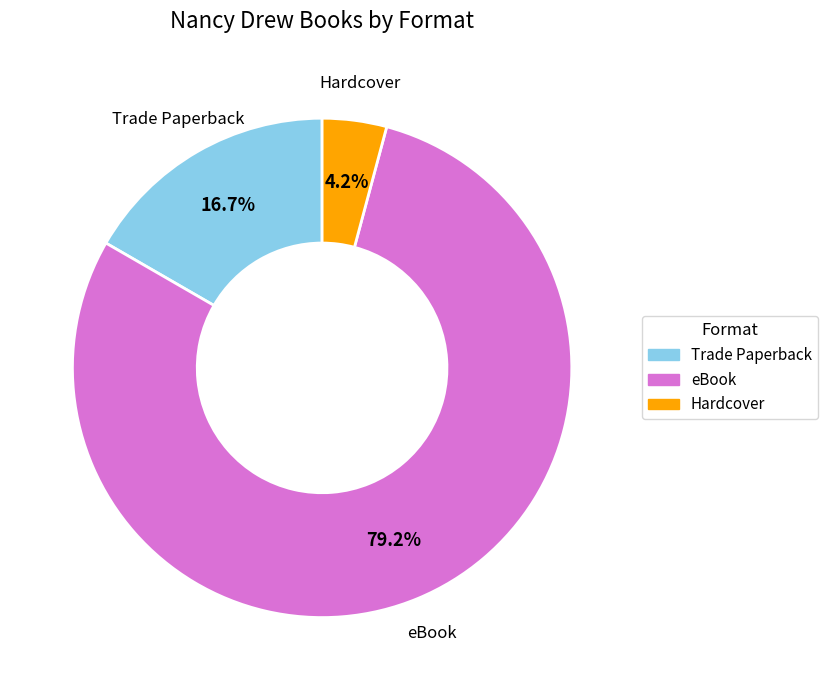

Approximately how many times larger is the value at Trade Paperback compared to eBook?

0.2